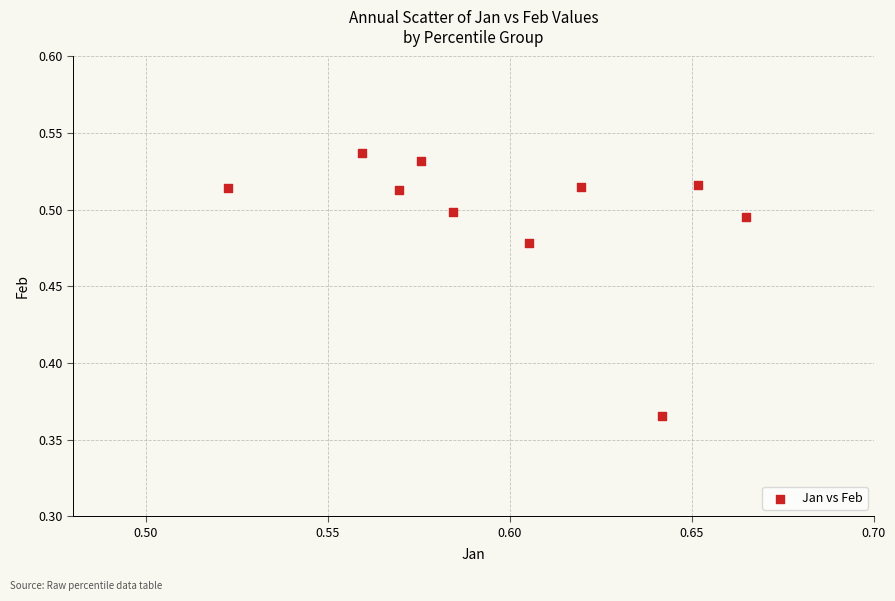

What is the average X value?

0.6